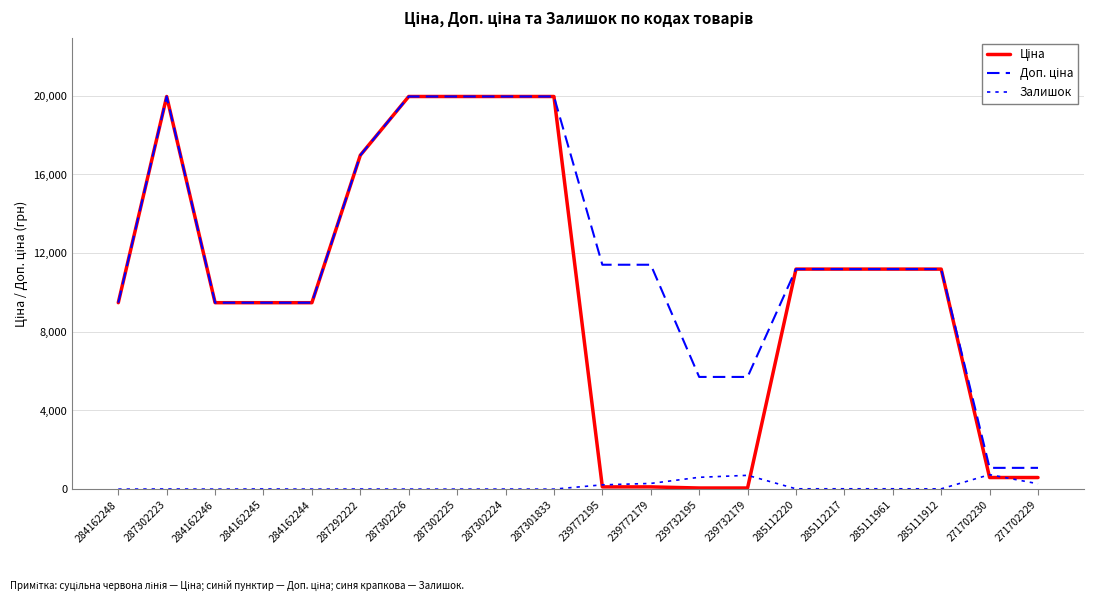

True or false: Ціна has more than 2 points higher than both neighbors.

False